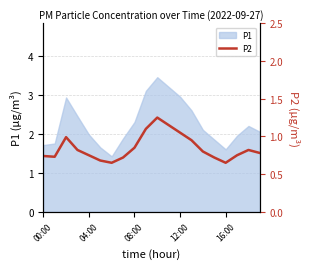

What is the lowest value of the P1 series?

1.4